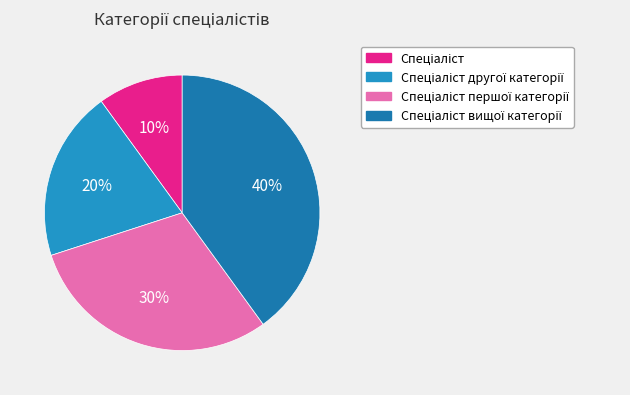

Count the number of slices in the pie.

4